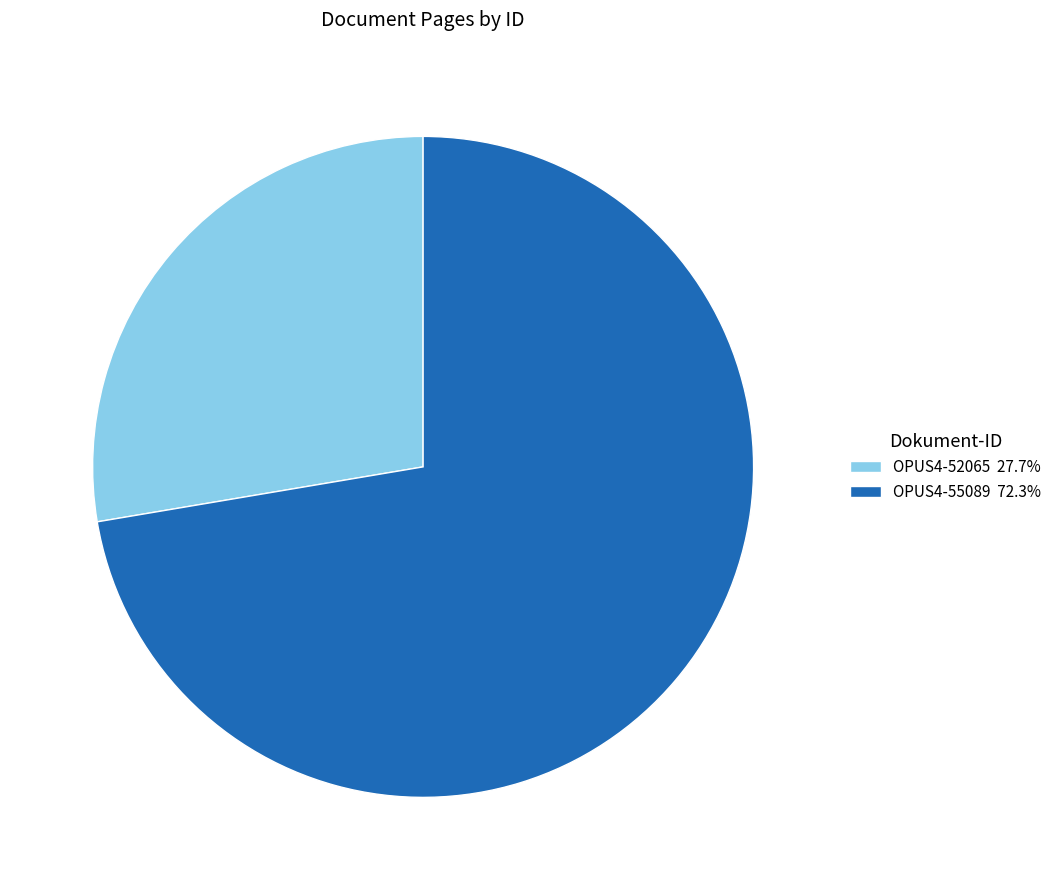

Is OPUS4-52065 27.7% the majority of the pie?

No